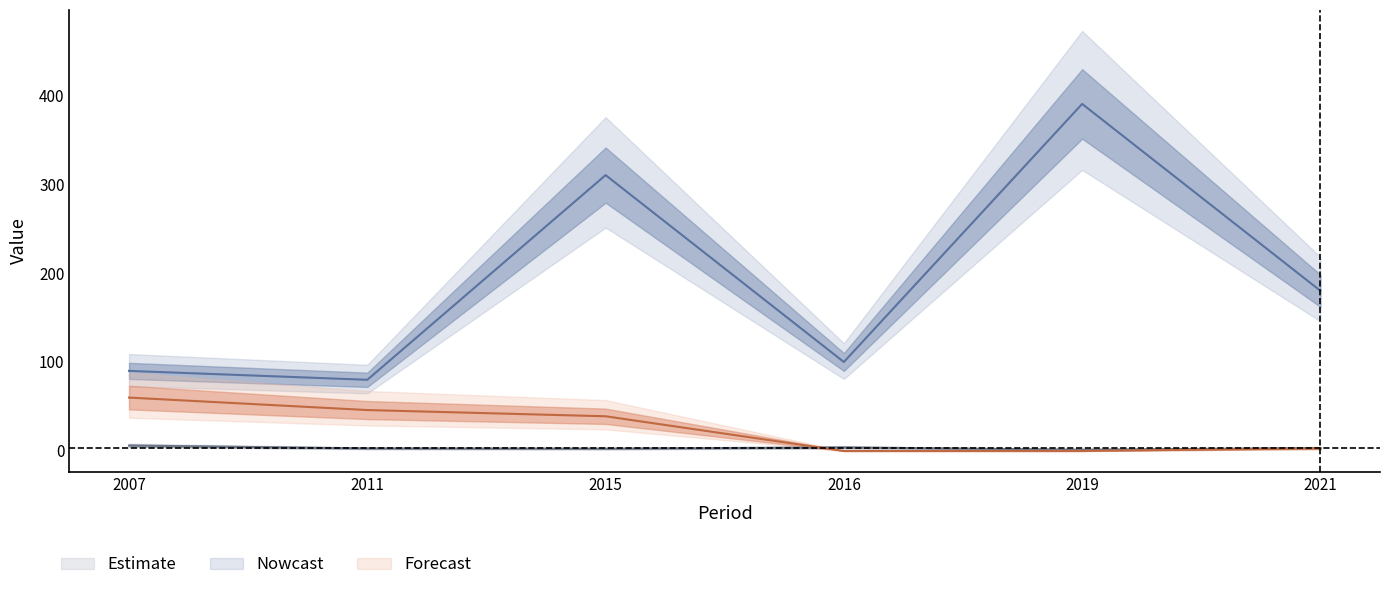

Rank the categories by Estimate value from lowest to highest.

2019, 2015, 2011, 2021, 2016, 2007